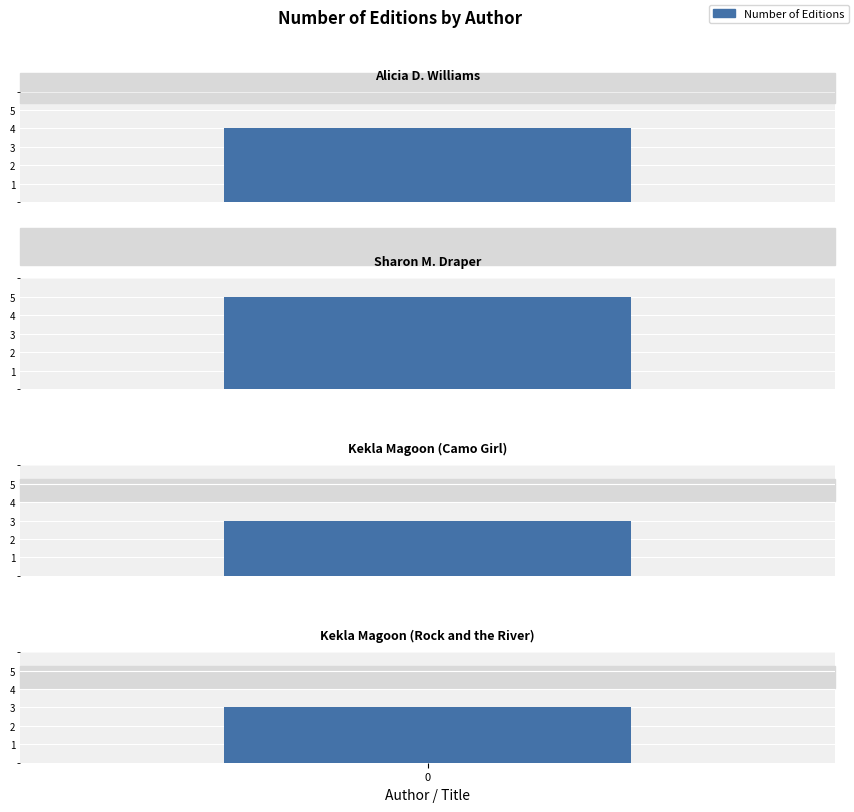

Reading right to left, transcribe all the data shown in this chart.

3	3	5	4